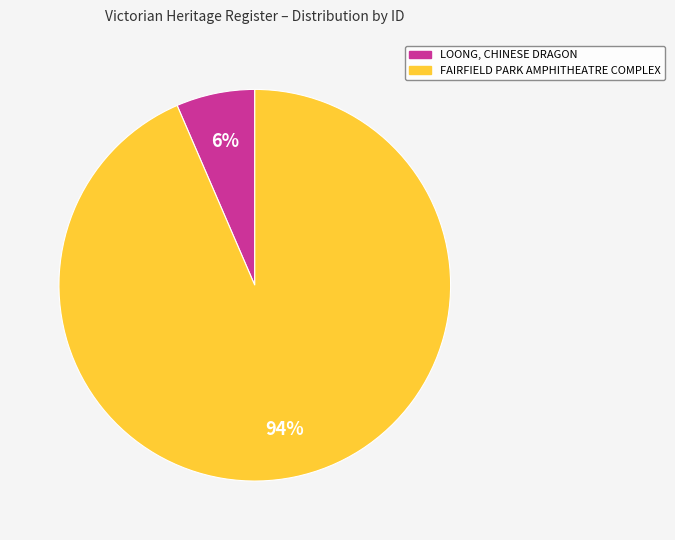

Is the sum of LOONG, CHINESE DRAGON and FAIRFIELD PARK AMPHITHEATRE COMPLEX greater than half?

Yes